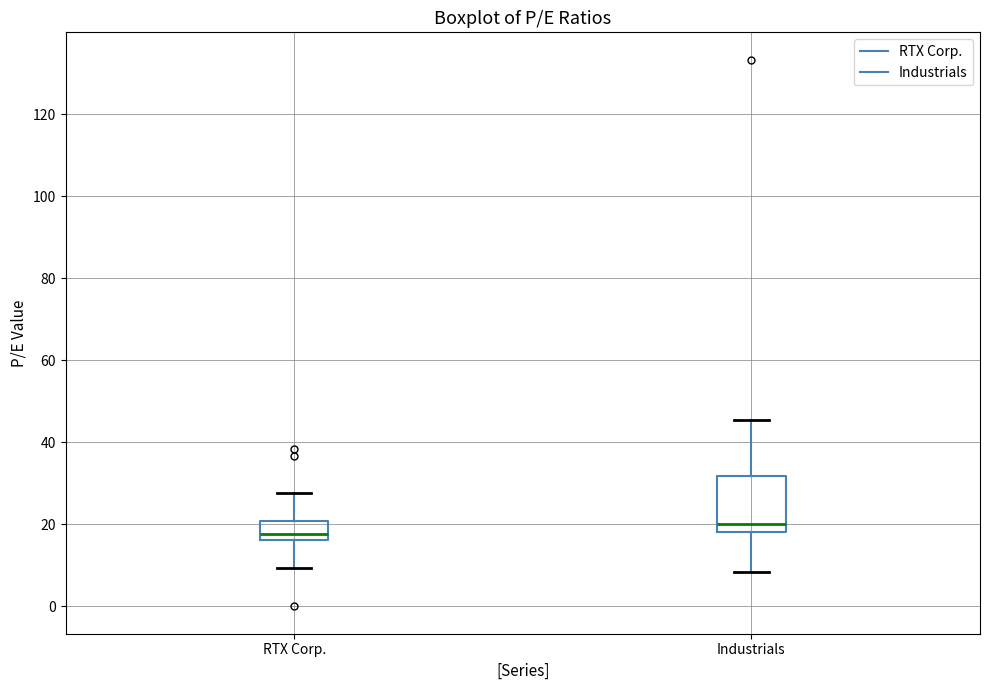

Which box has the highest median line?

Industrials